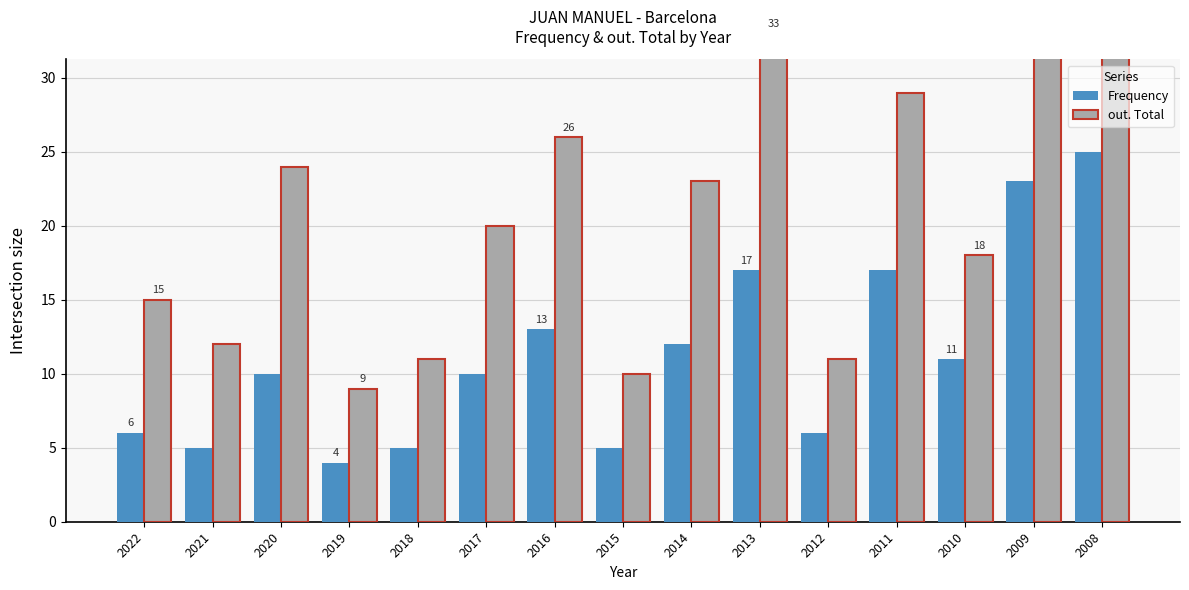

Reading left to right, what are all the values shown in this chart?

Frequency: 6	5	10	4	5	10	13	5	12	17	6	17	11	23	25
out. Total: 15	12	24	9	11	20	26	10	23	33	11	29	18	37	39